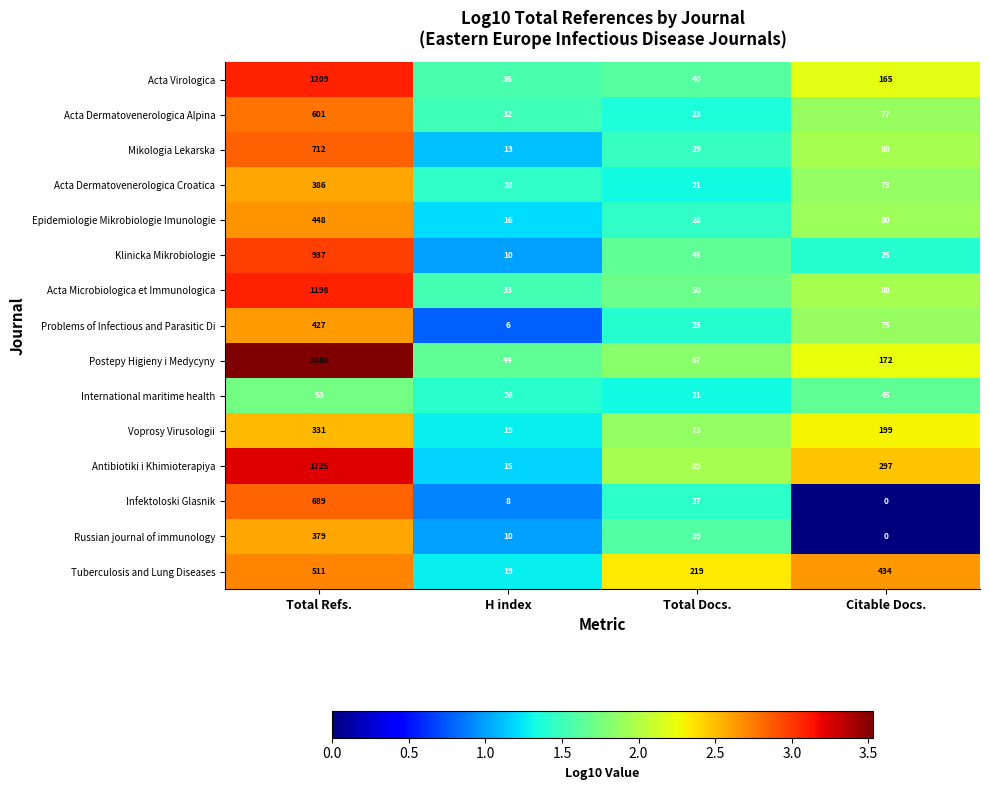

At which label is Voprosy Virusologii closest to 175?

Citable Docs.